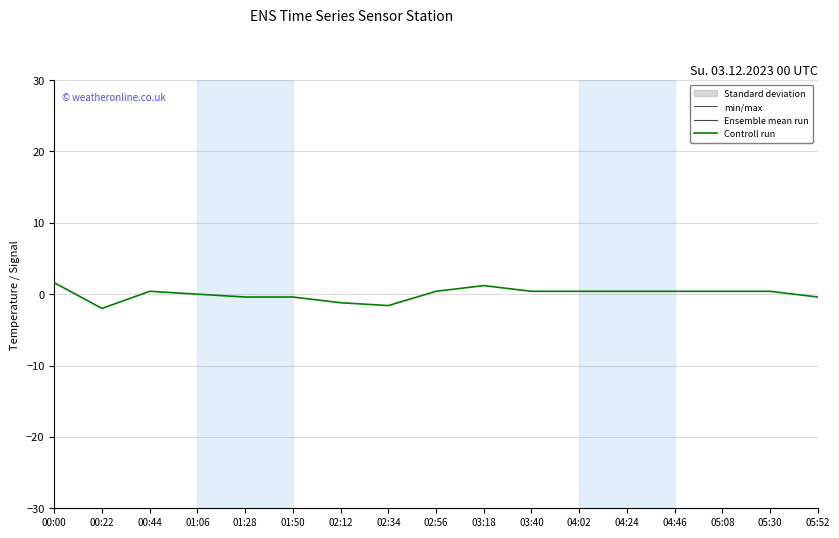

What position from the right is 03:18?

8